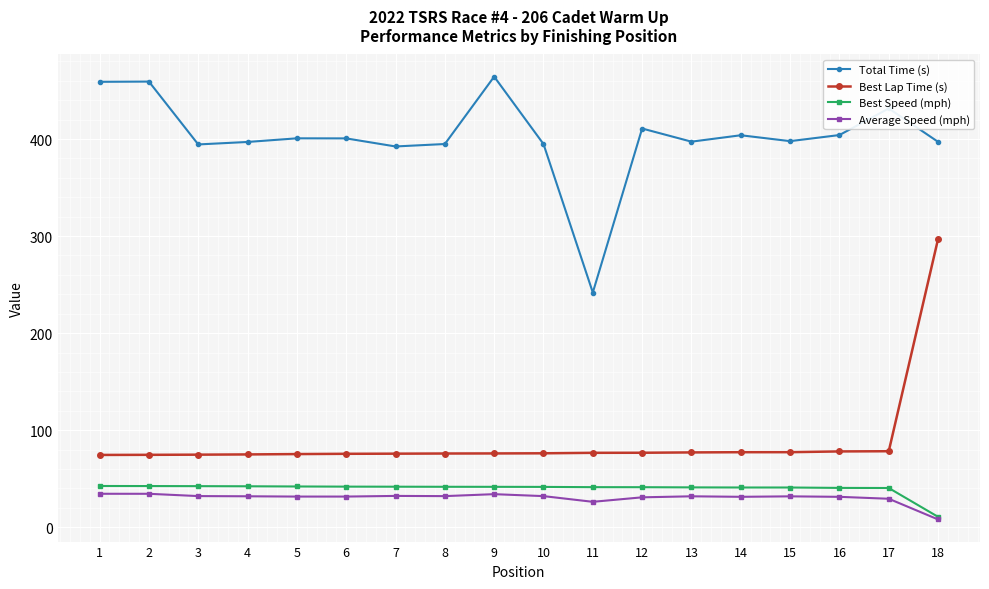

What is the average value of the Total Time (s) series?

402.3